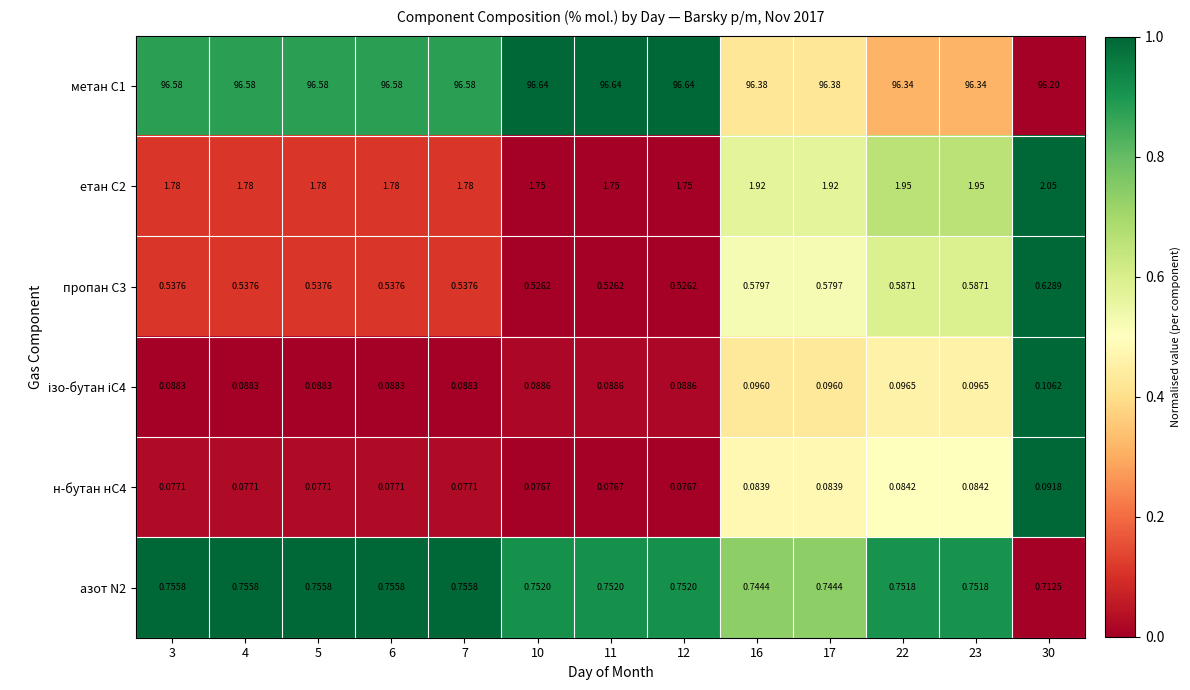

Between 12 and 22, which series saw the biggest shift?

метан С1